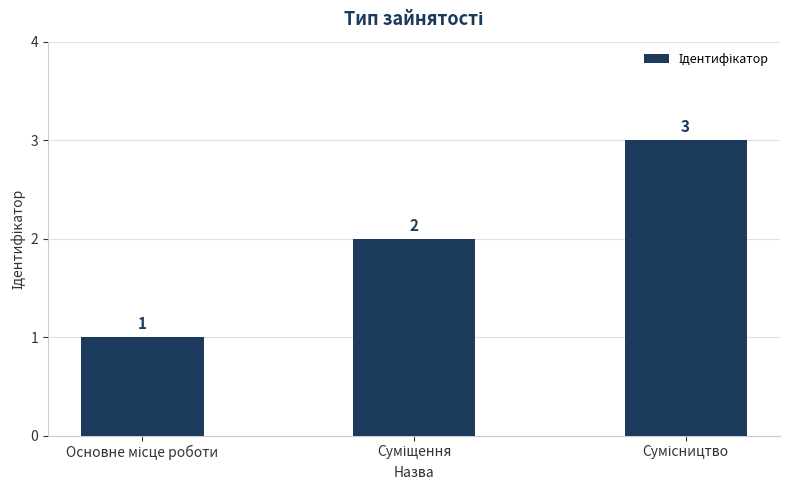

What is the value of the 3rd bar from the left?

3